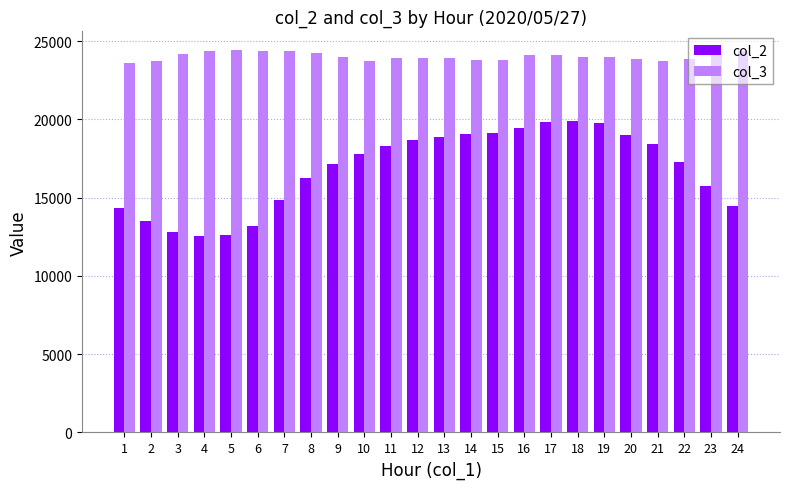

What is the highest value of the col_2 series?

19887